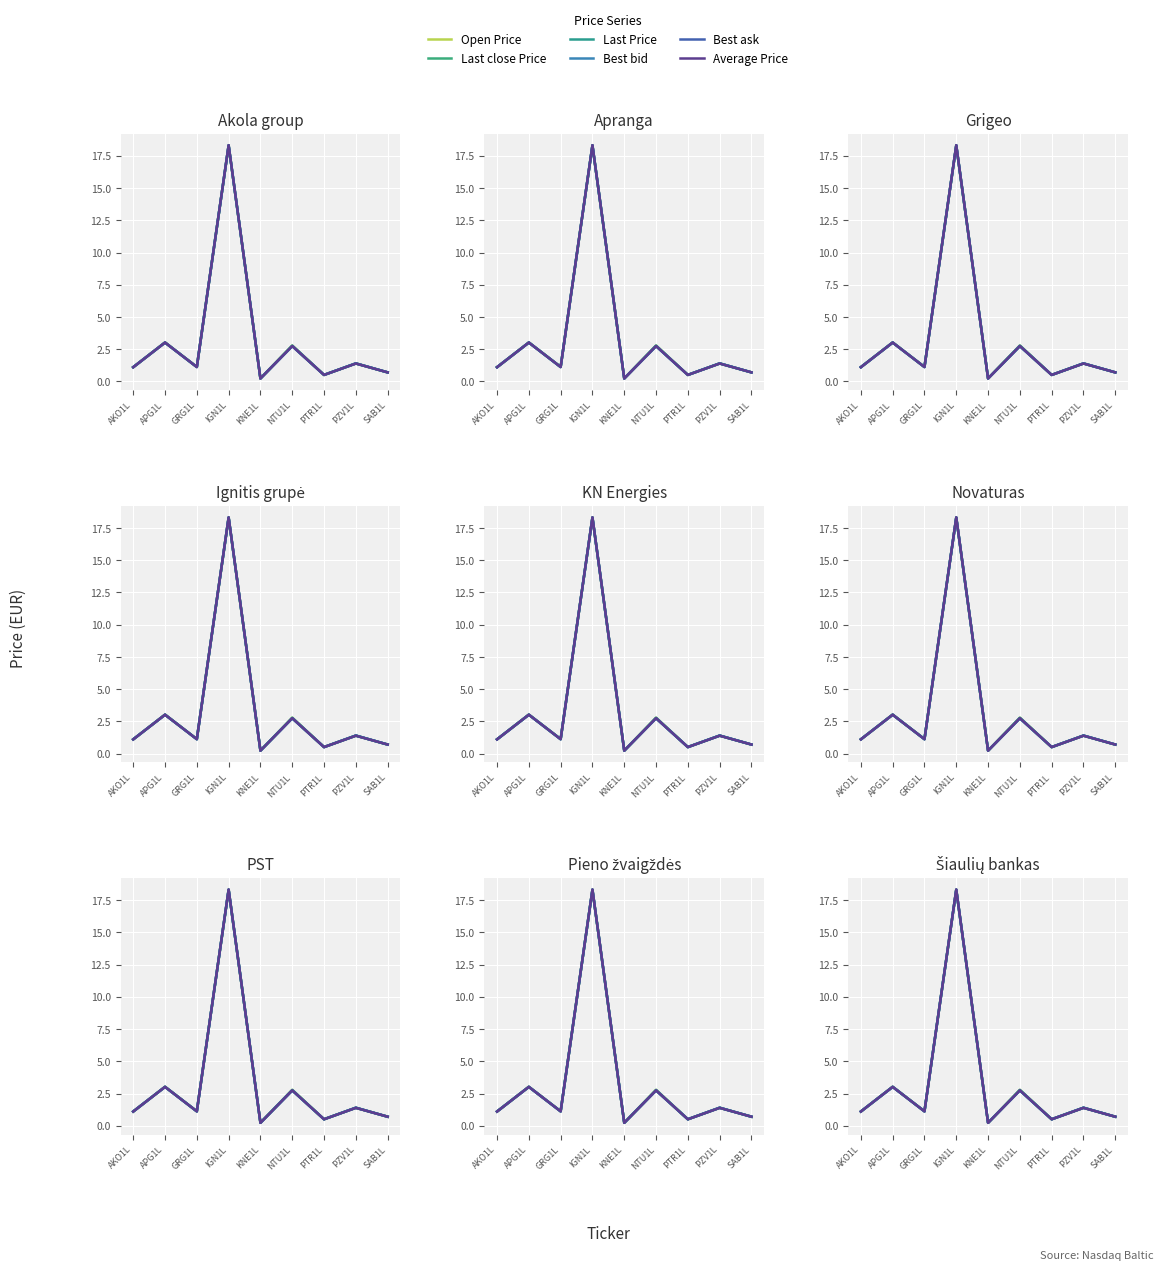

Rank the series by their maximum value, from lowest to highest.

Open Price, Last close Price, Best bid, Last Price, Best ask, Average Price